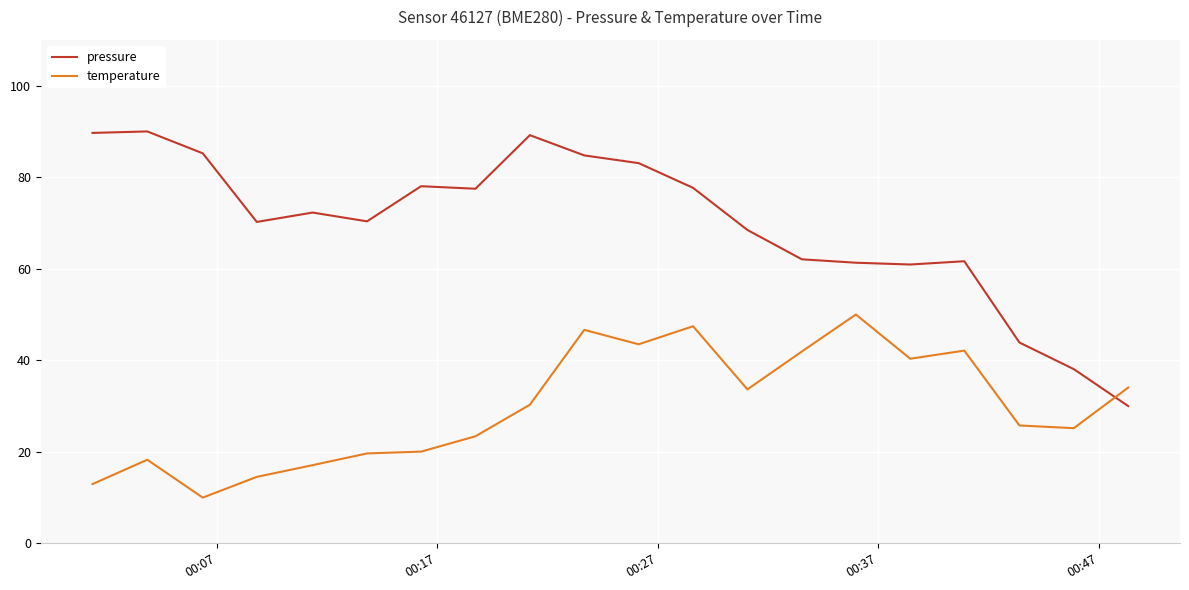

Which series has the largest range (max minus min)?

pressure